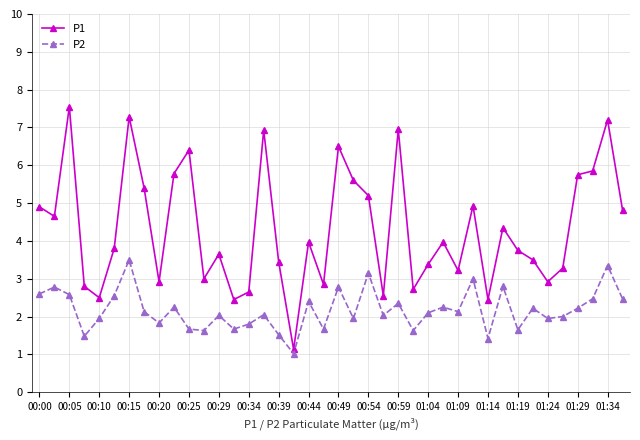

How many interior local valleys does the P1 series have?

12